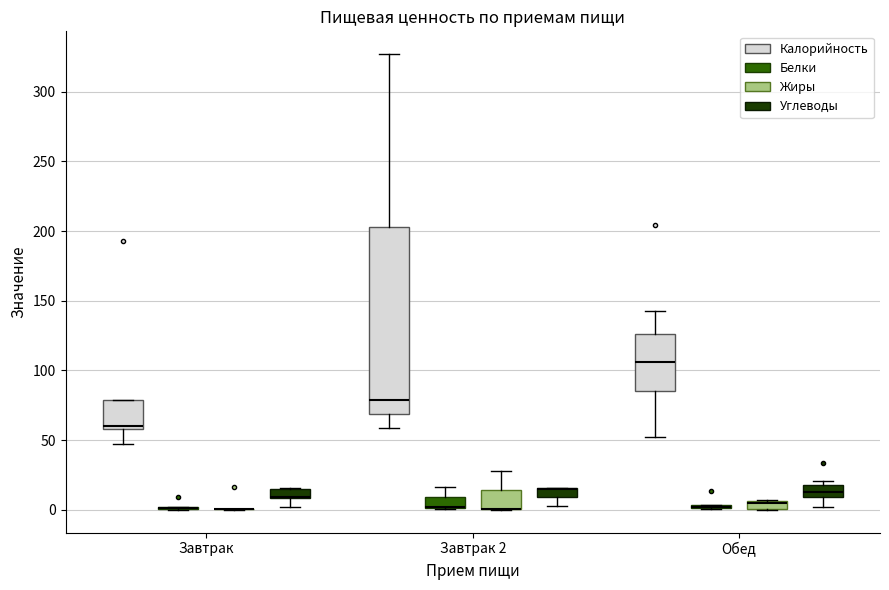

Where is the lower edge of the box for Завтрак (Калорийность) on the y-axis? The values are not printed on the chart, so give them approximately, as read against the axis.

60